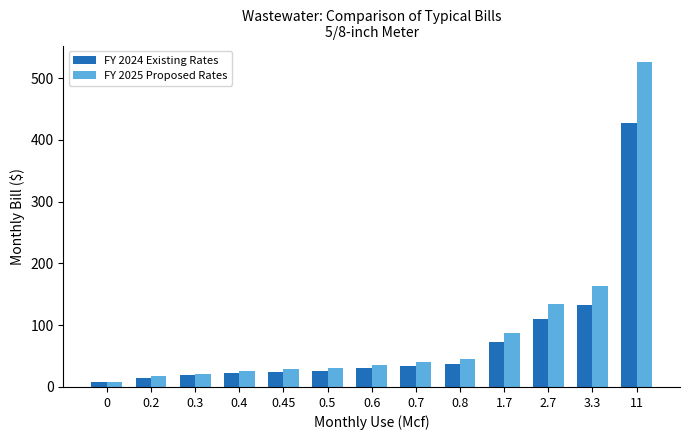

How many data points does each series have?

13